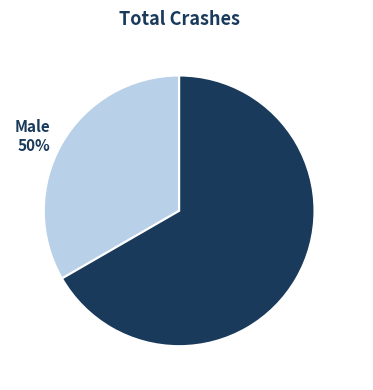

Combined, do Жіноча and Чоловіча account for over 50%?

Yes